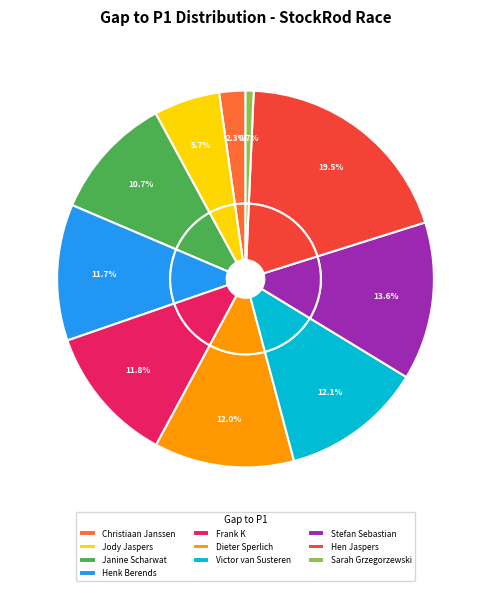

To the nearest percent, what percentage of the pie is Stefan Sebastian?

14%